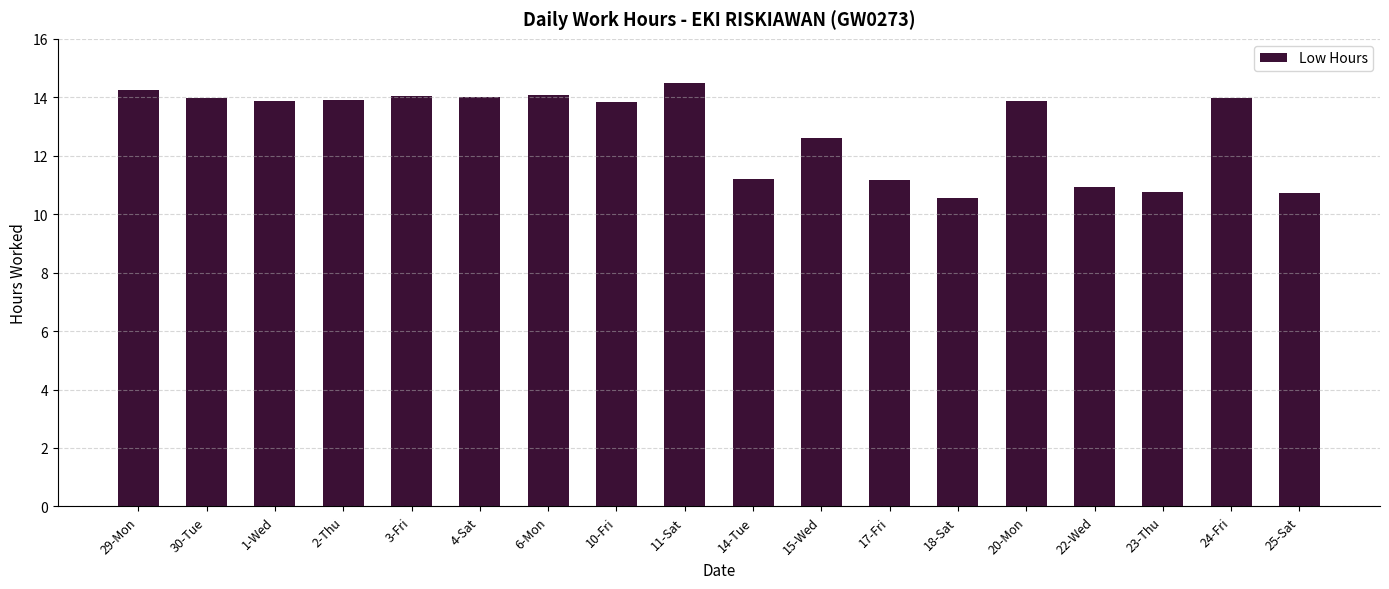

Does the chart contain stacked bars?

No